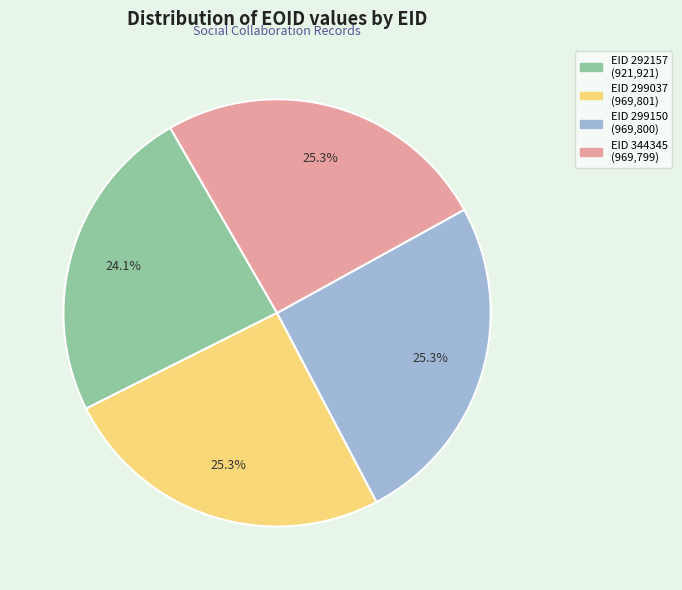

Is there any slice that represents more than half of the pie?

No